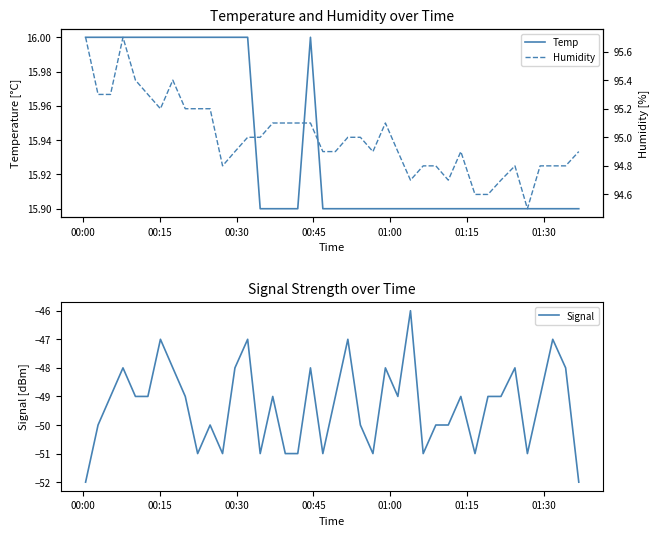

How many lines are shown in the chart?

3